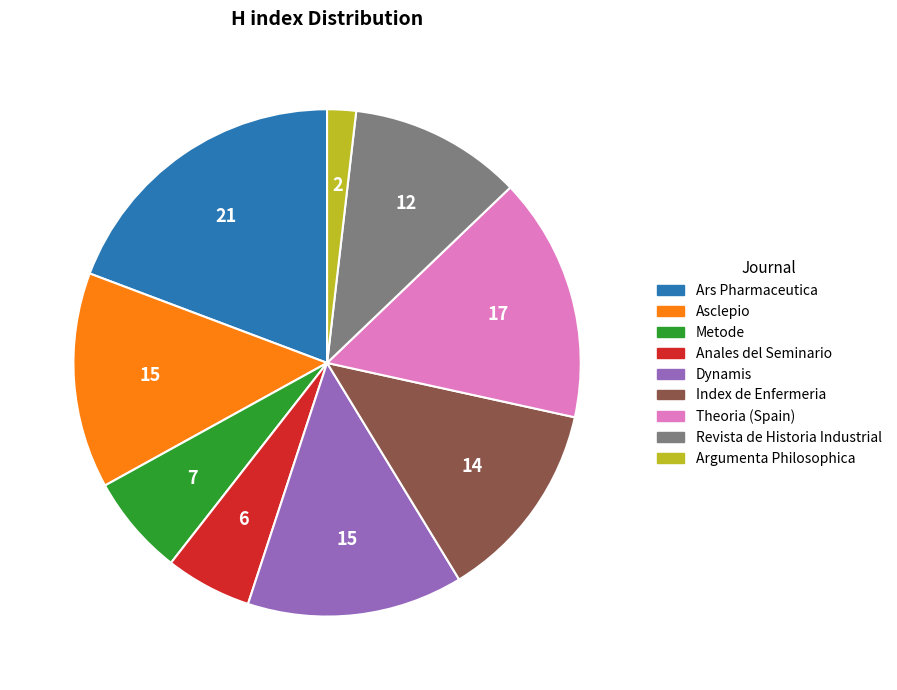

Which has a higher value, Dynamis or Metode?

Dynamis